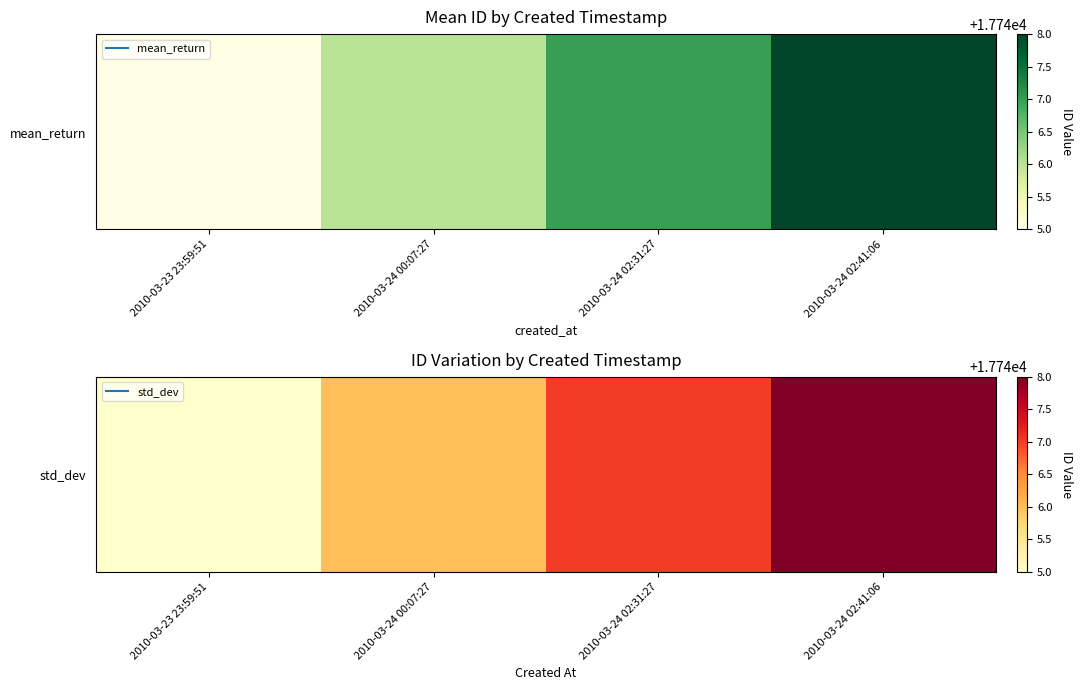

What is the greatest value displayed?

17748